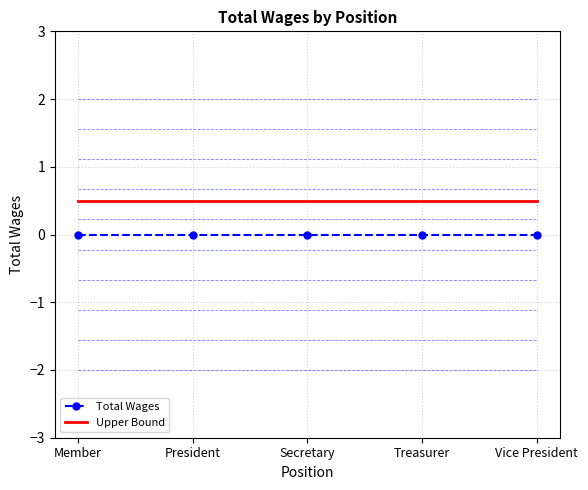

True or false: Total Wages and Upper Bound intersect in this chart.

False